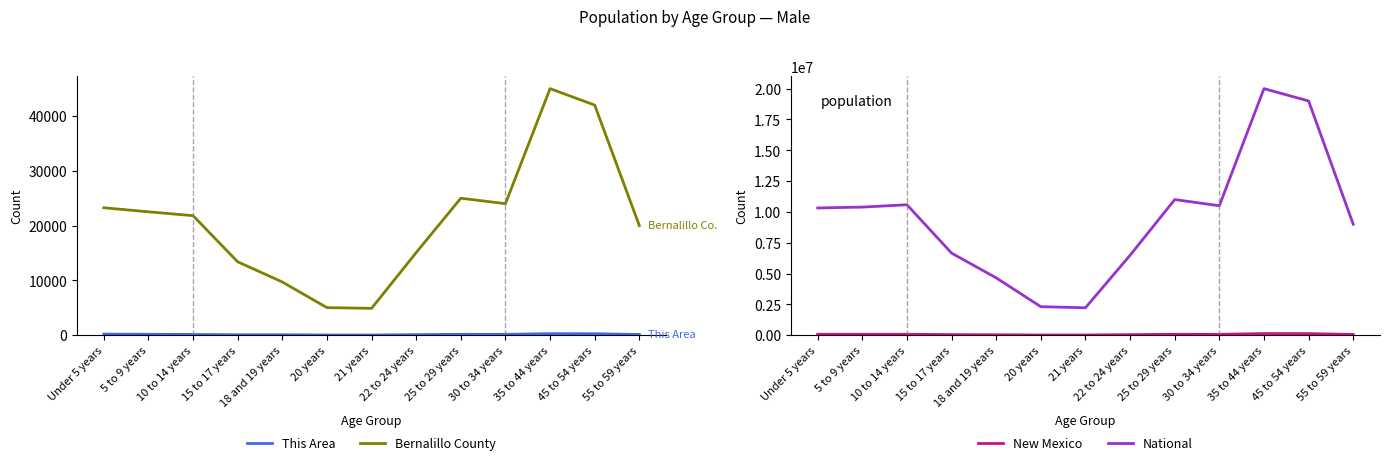

Which category has the highest value across all series?

35 to 44 years